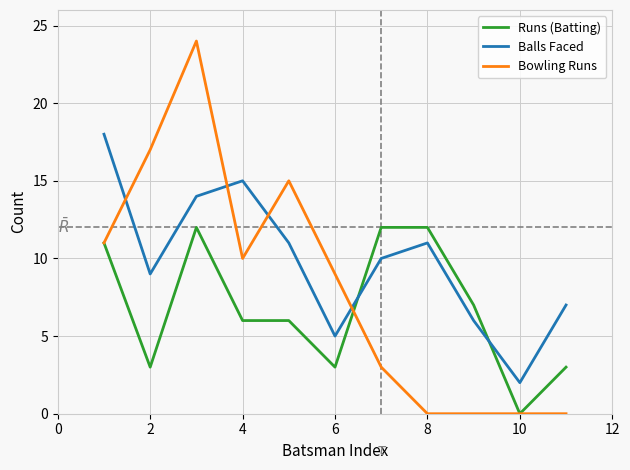

How many intersections are there between Bowling Runs and Balls Faced?

4